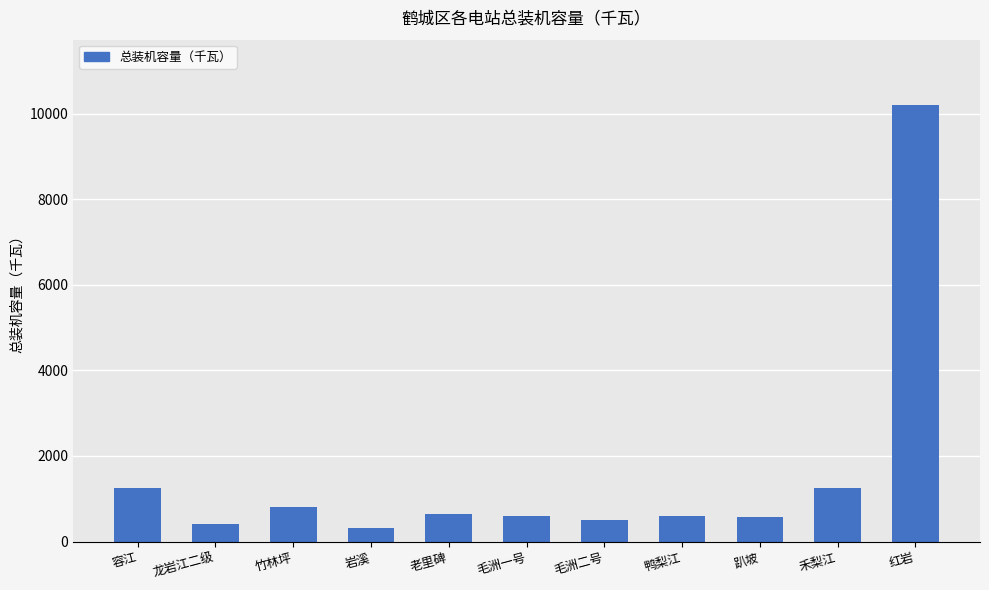

Is it true that the value at 老里碑 is 640?

True